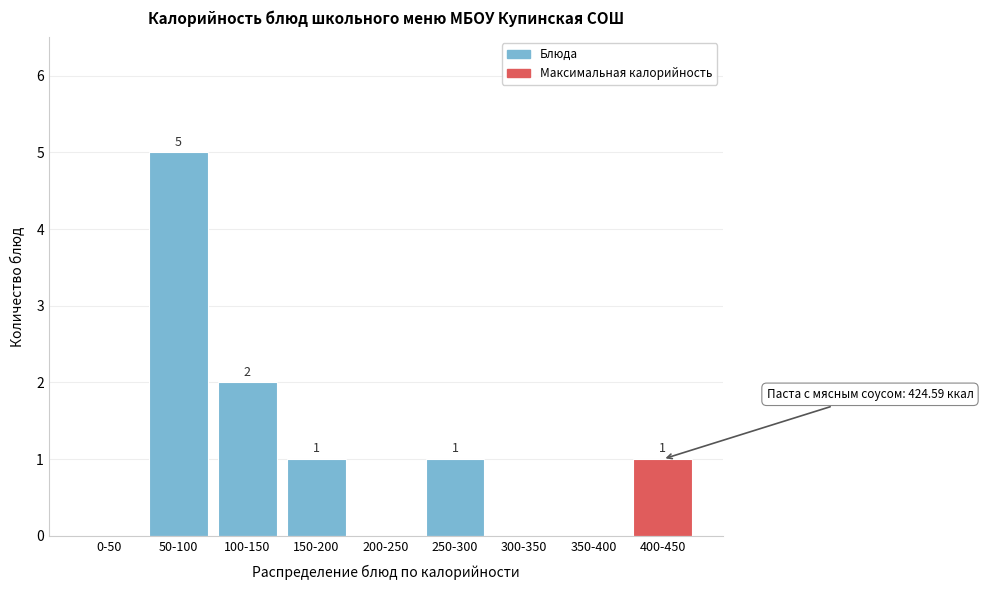

Reading right to left, list all the values displayed in this chart.

400-450=1	350-400=0	300-350=0	250-300=1	200-250=0	150-200=1	100-150=2	50-100=5	0-50=0